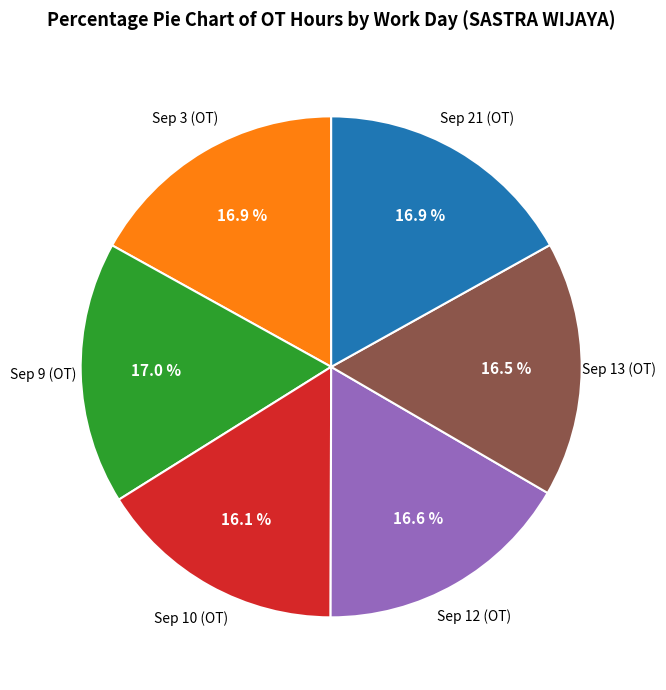

How many slices are in this pie chart?

6